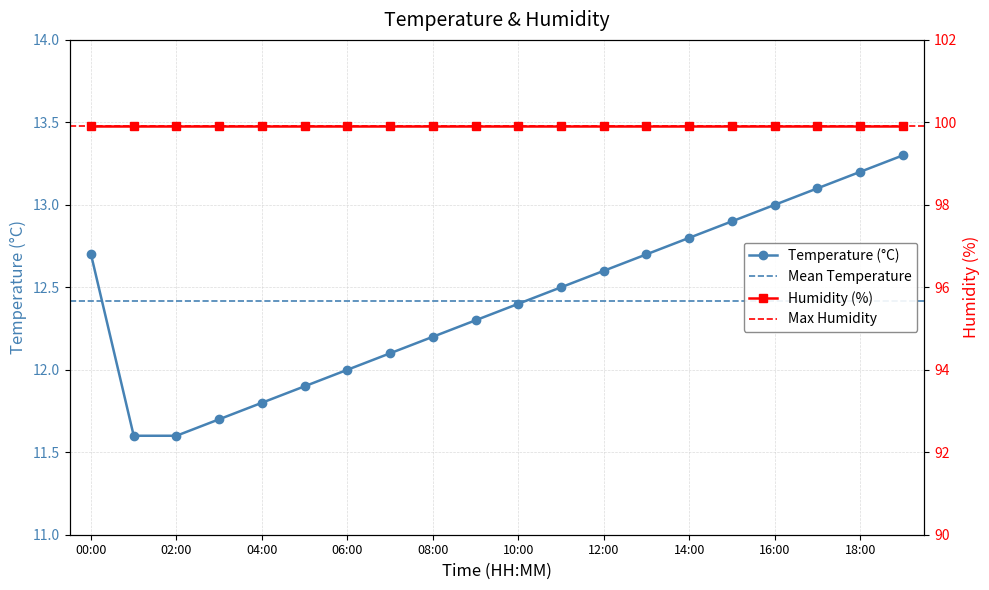

How many values are below 12?

5